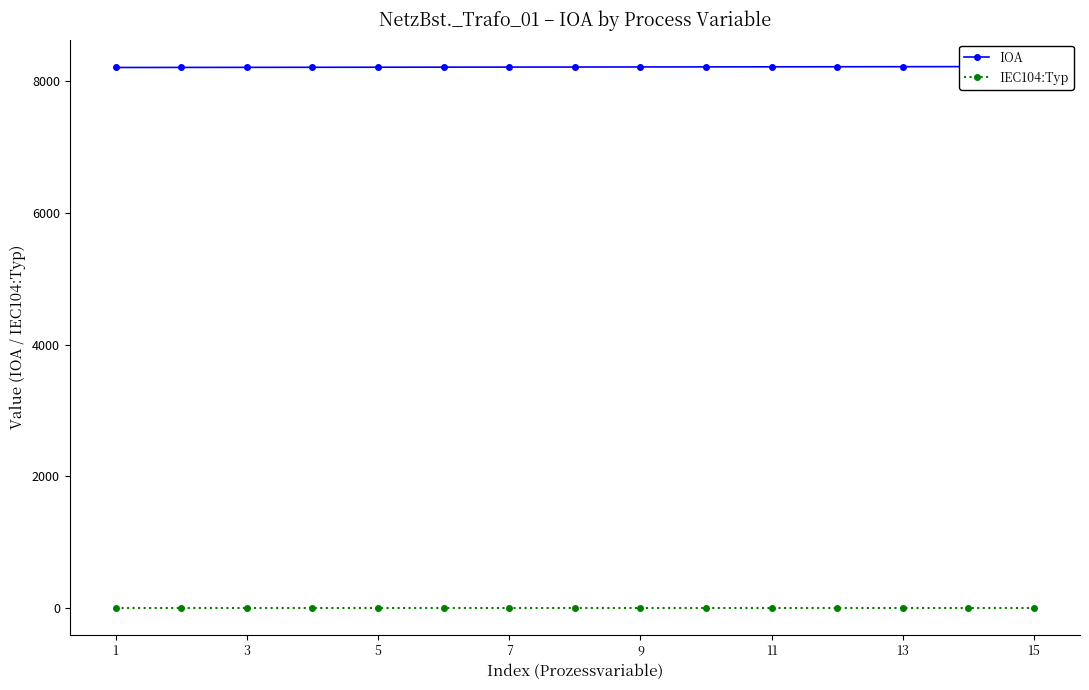

At which label is IEC104:Typ closest to 13?

1